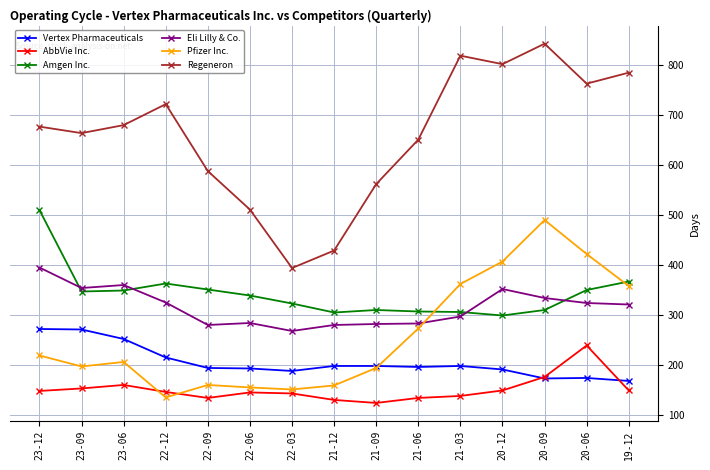

How many distinct data groups are displayed?

6